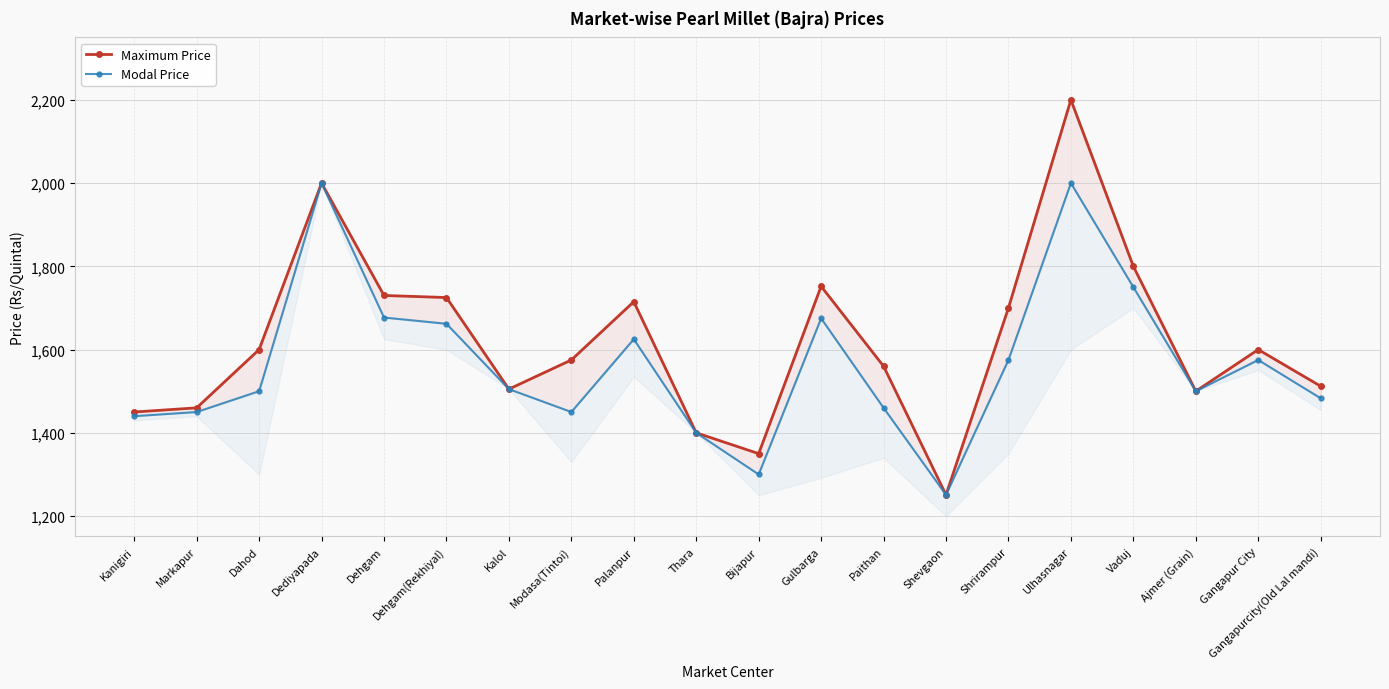

At which label is Maximum Price closest to 1725?

Dehgam(Rekhiyal)